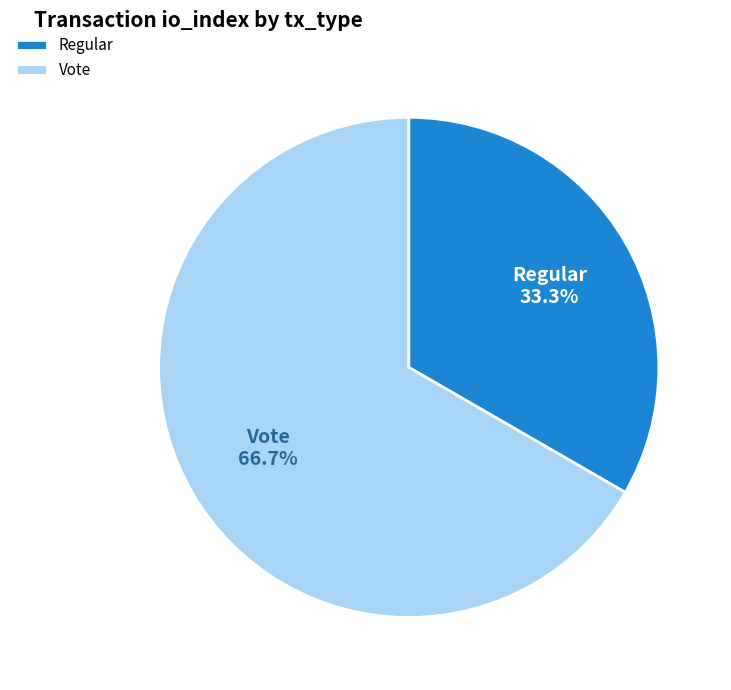

Between Vote and Regular, which is larger?

Vote